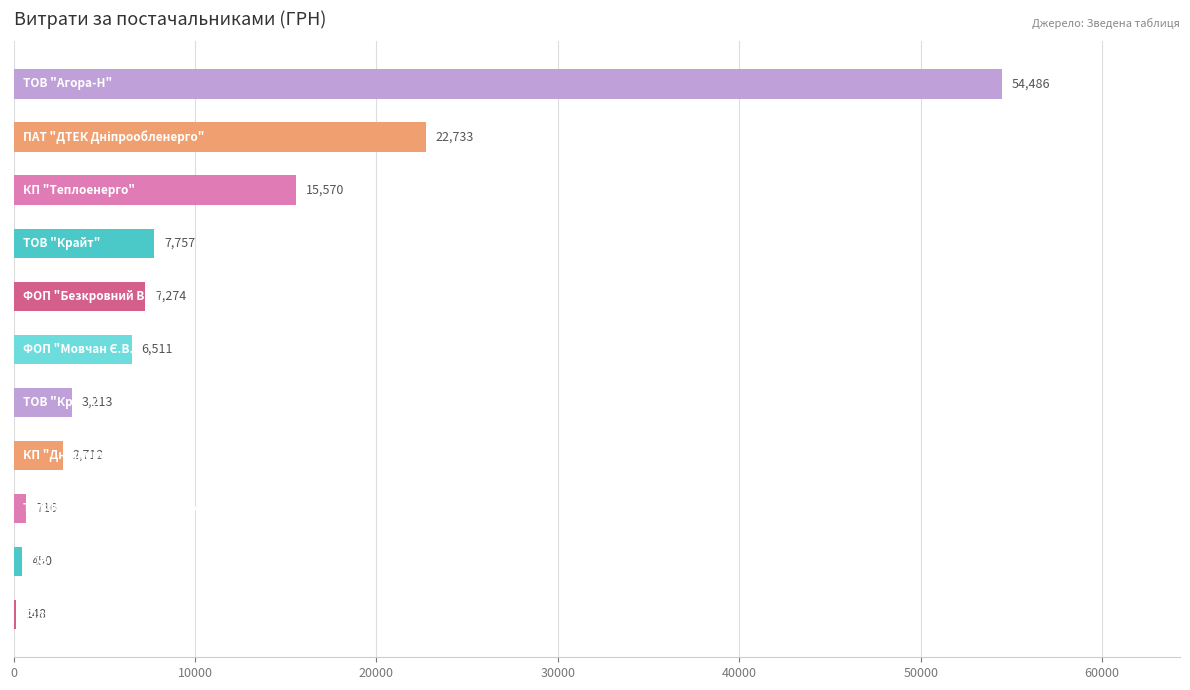

What is the greatest value displayed?

54485.6